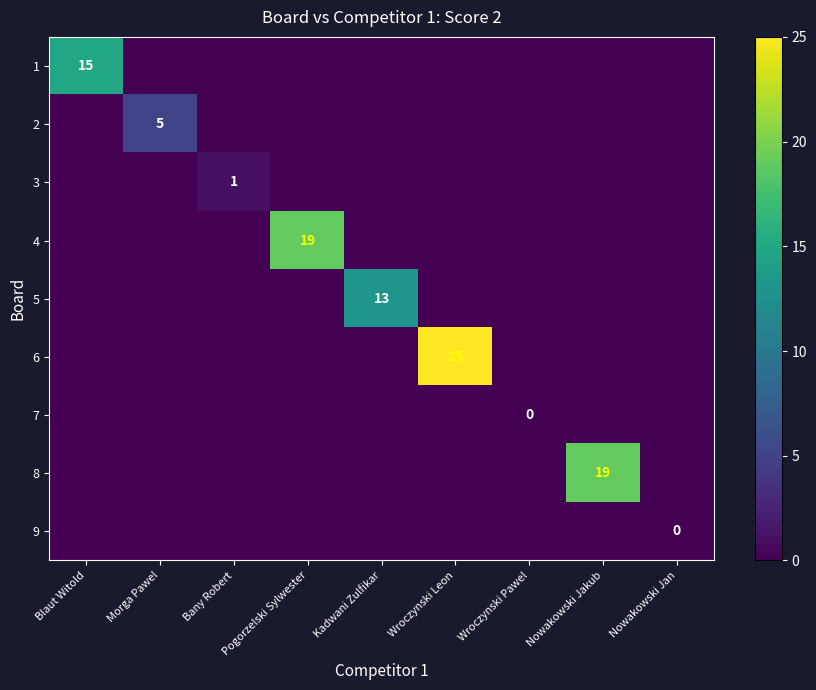

The 2 series shows 8 at Morga Pawel. True or false?

False